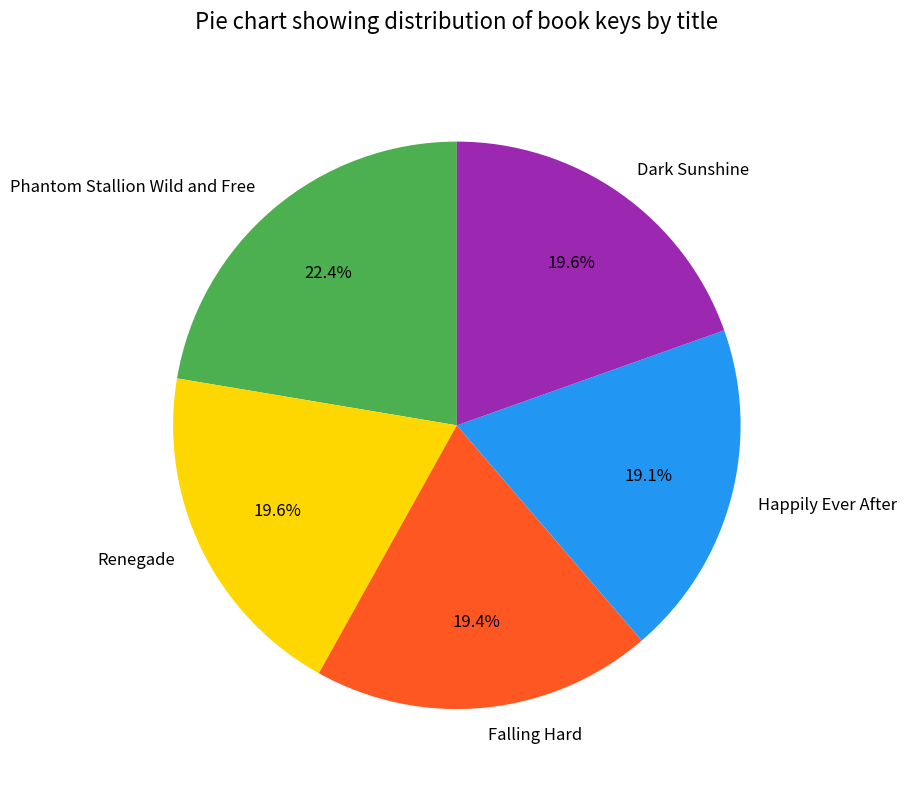

What percentage is NOT represented by Phantom Stallion Wild and Free?

77.6%